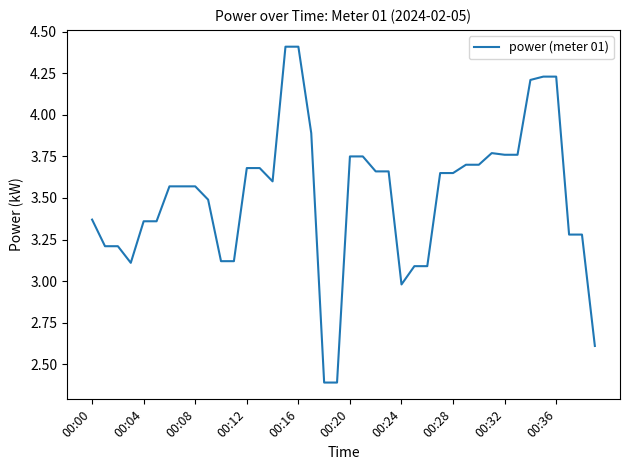

What is the difference between the maximum and minimum values?

2.0